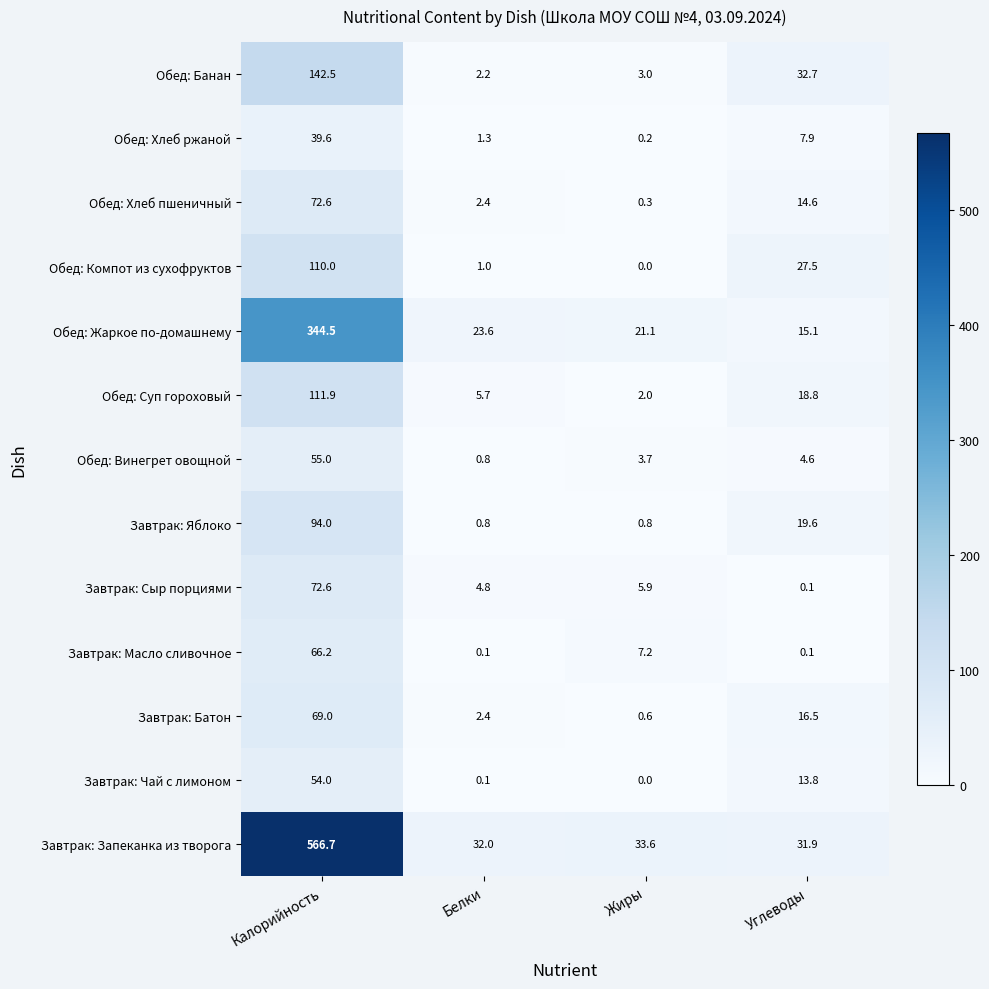

How many distinct data groups are displayed?

13